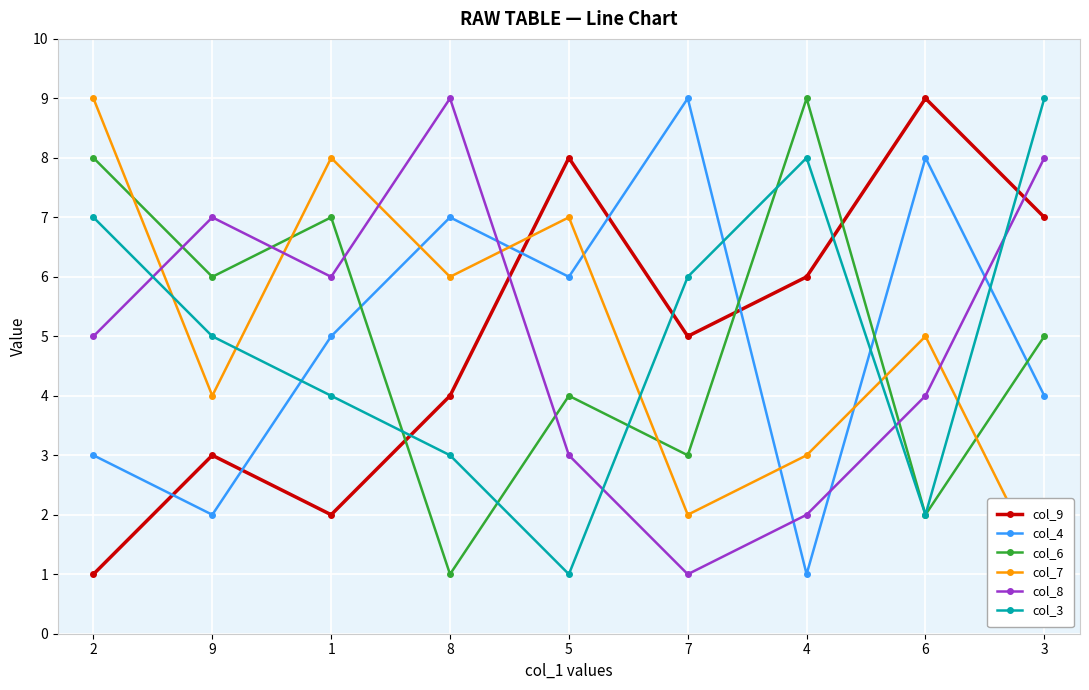

Which series changed the most between 7 and 4?

col_4